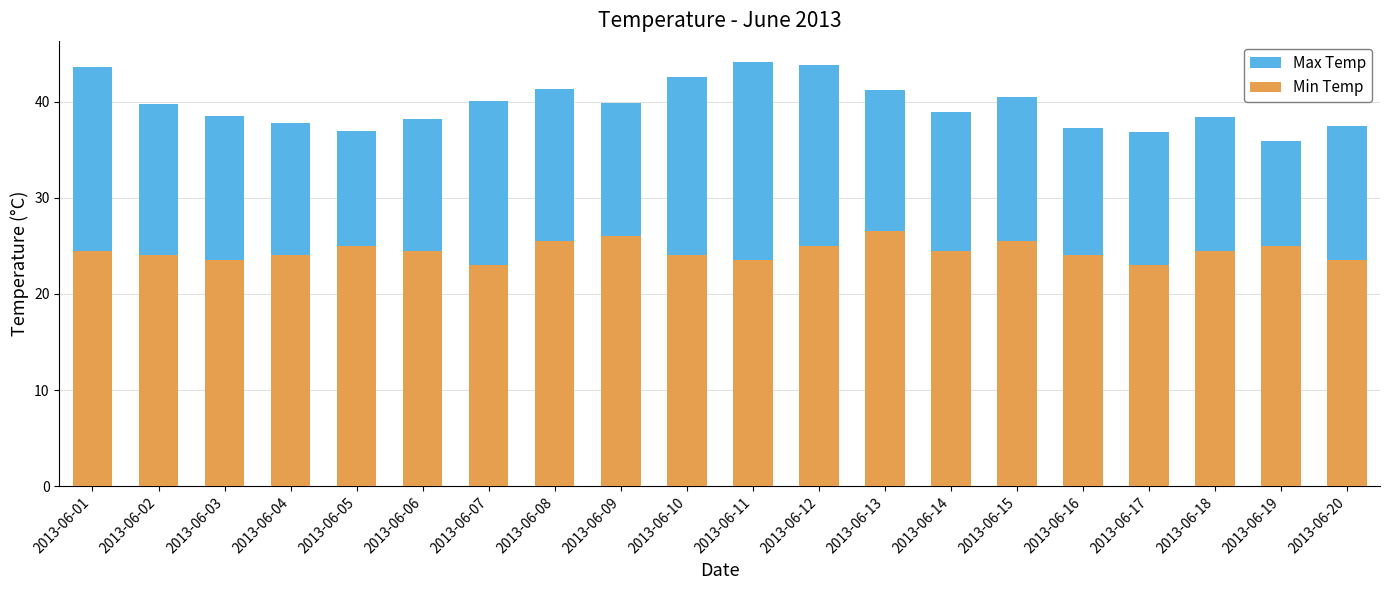

At which category does the chart reach its minimum across all series?

2013-06-07